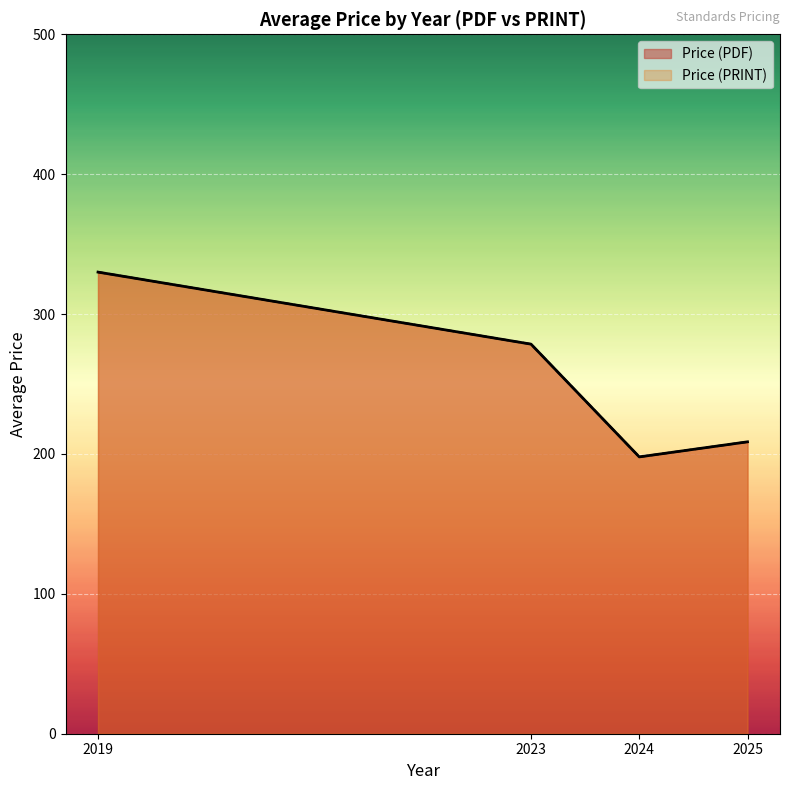

Rank the series by their maximum value, from lowest to highest.

Price (PDF), Price (PRINT)